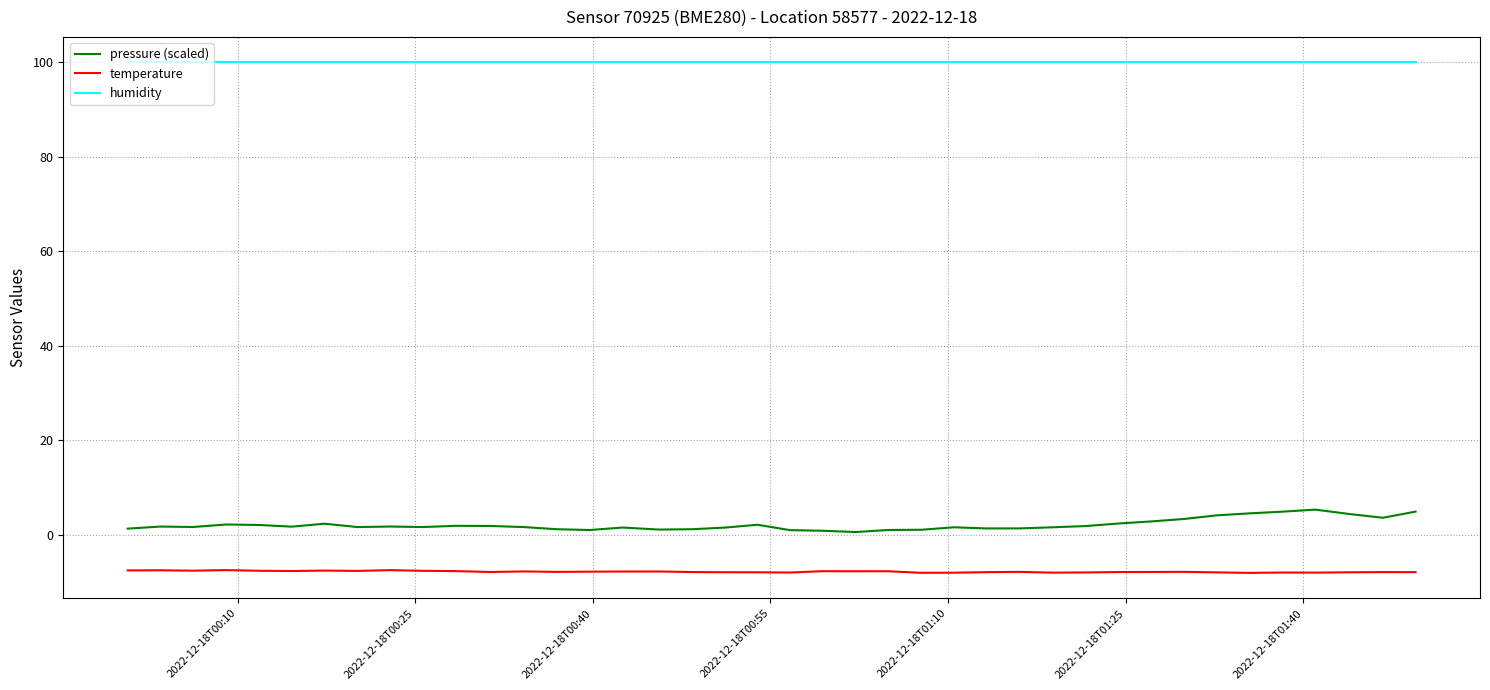

True or false: pressure (scaled) and humidity intersect in this chart.

False